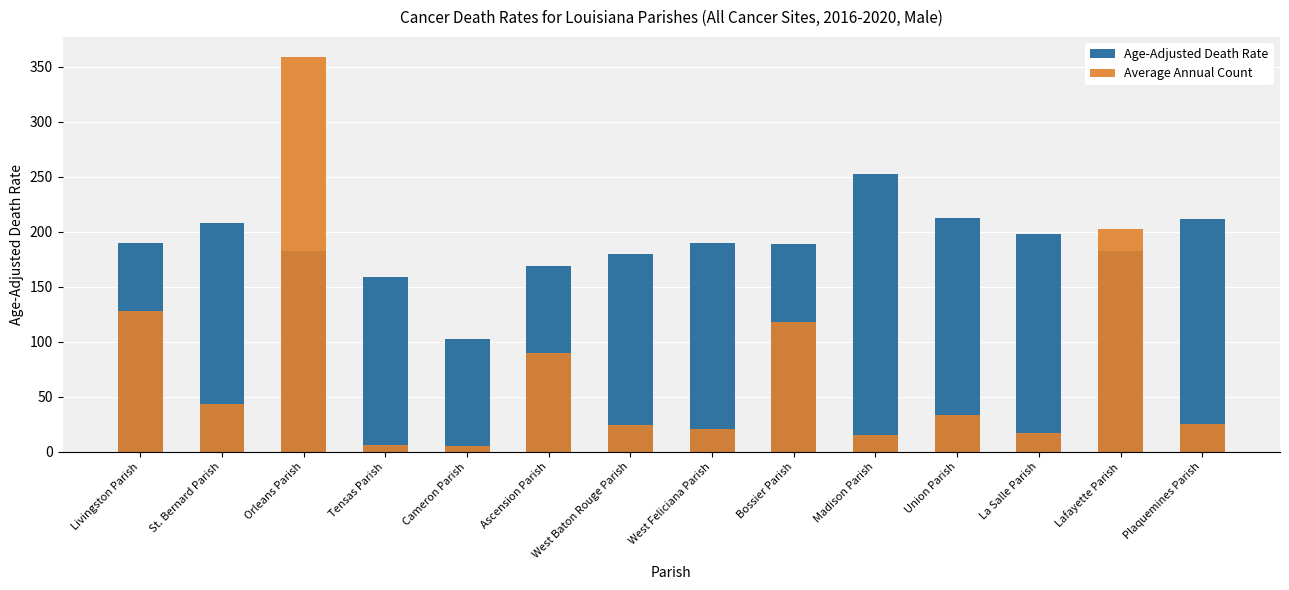

What is the difference between the Average Annual Count values at Union Parish and St. Bernard Parish?

10.0